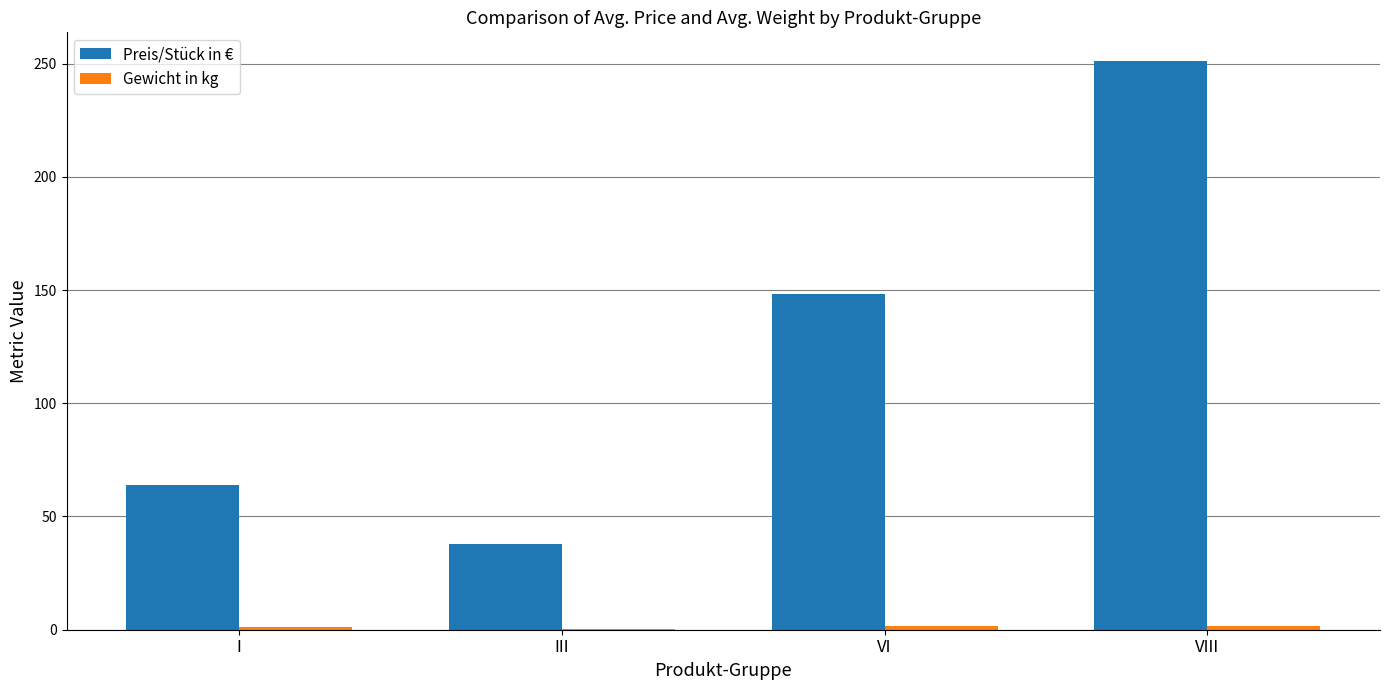

Which category has the highest value in the Preis/Stück in € series?

VIII